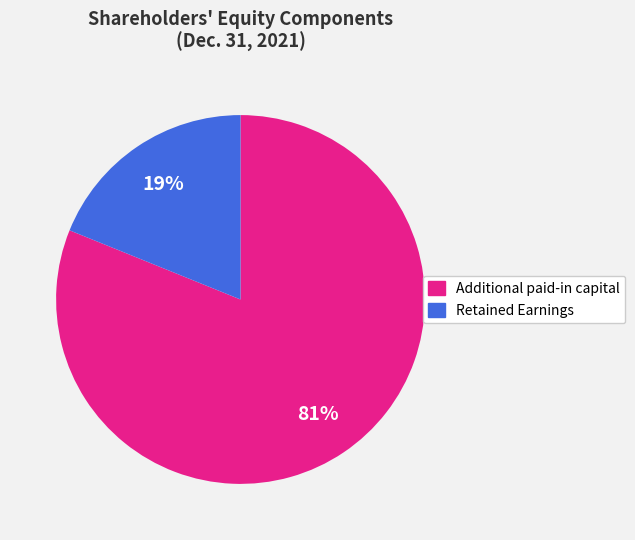

The Additional paid-in capital slice represents 70% of the pie. True or false?

False